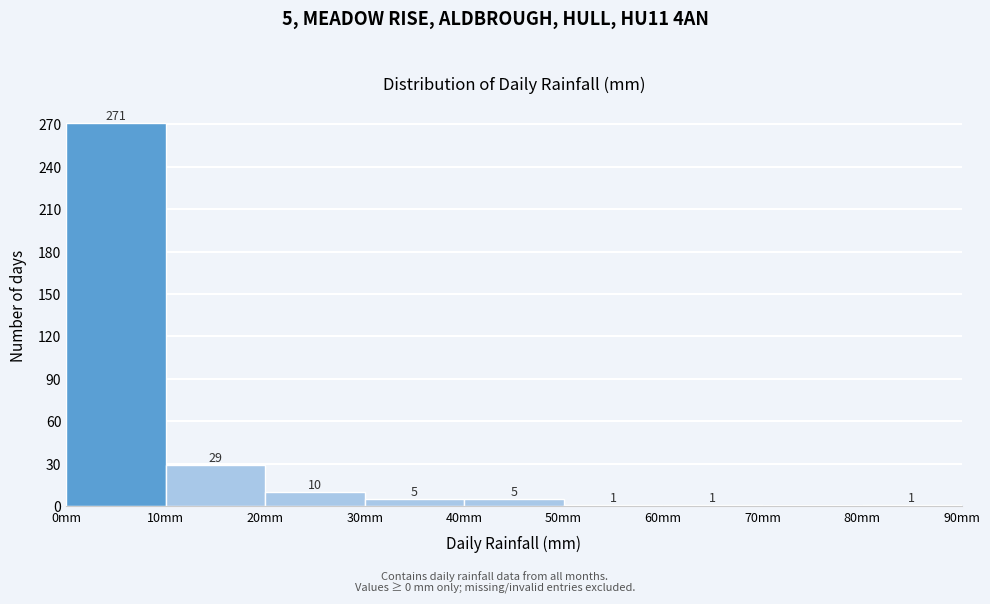

Over which range of the x-axis is the bar tallest?

0 to 10